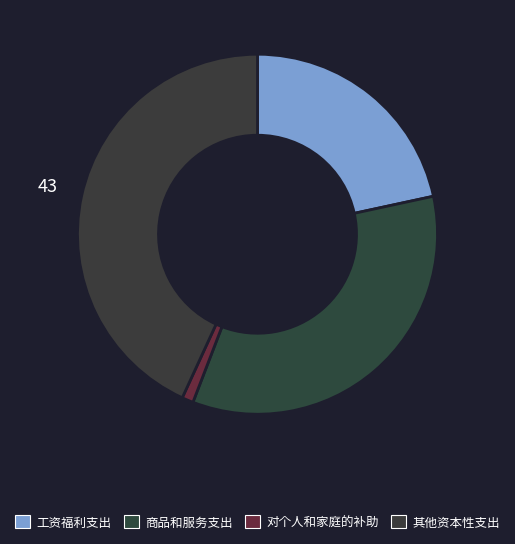

What percentage is the 工资福利支出 slice, to the nearest percent?

22%